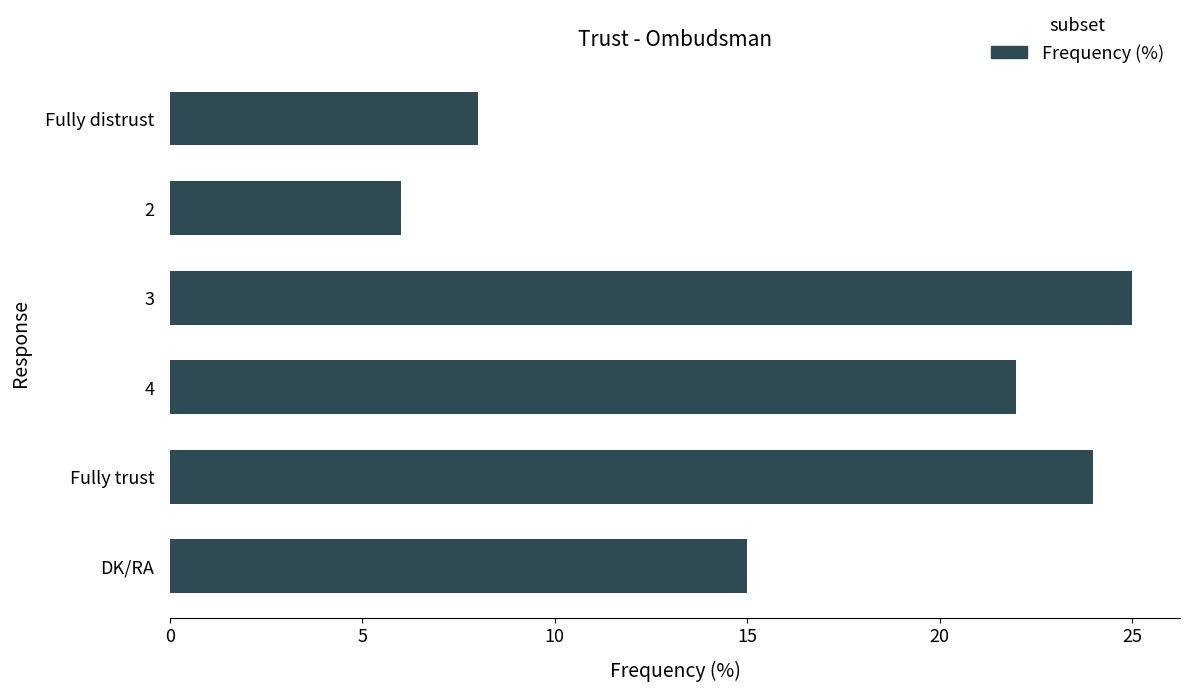

How many data points are less than 22?

3